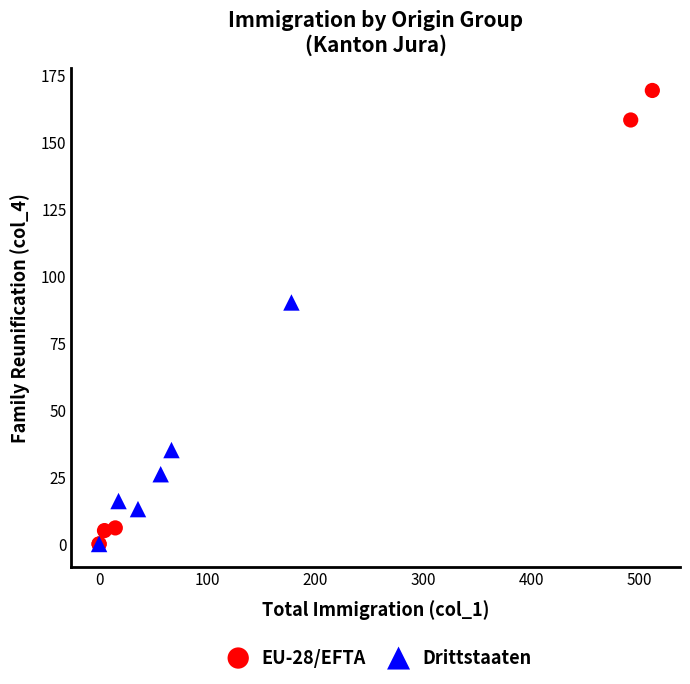

Which series reaches the maximum Y coordinate?

EU-28/EFTA